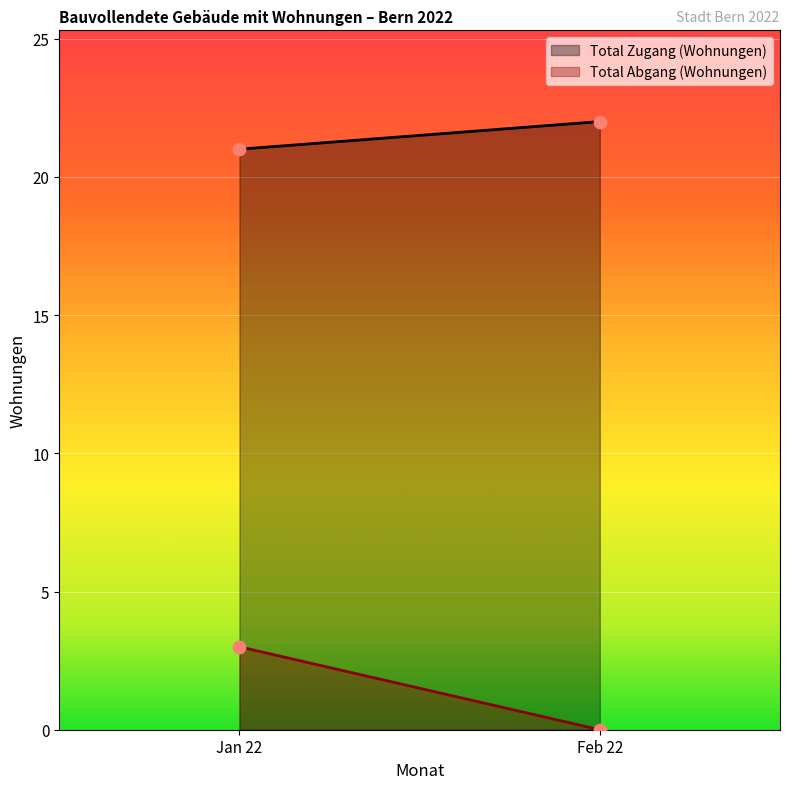

At how many categories does at least one series exceed 18?

2